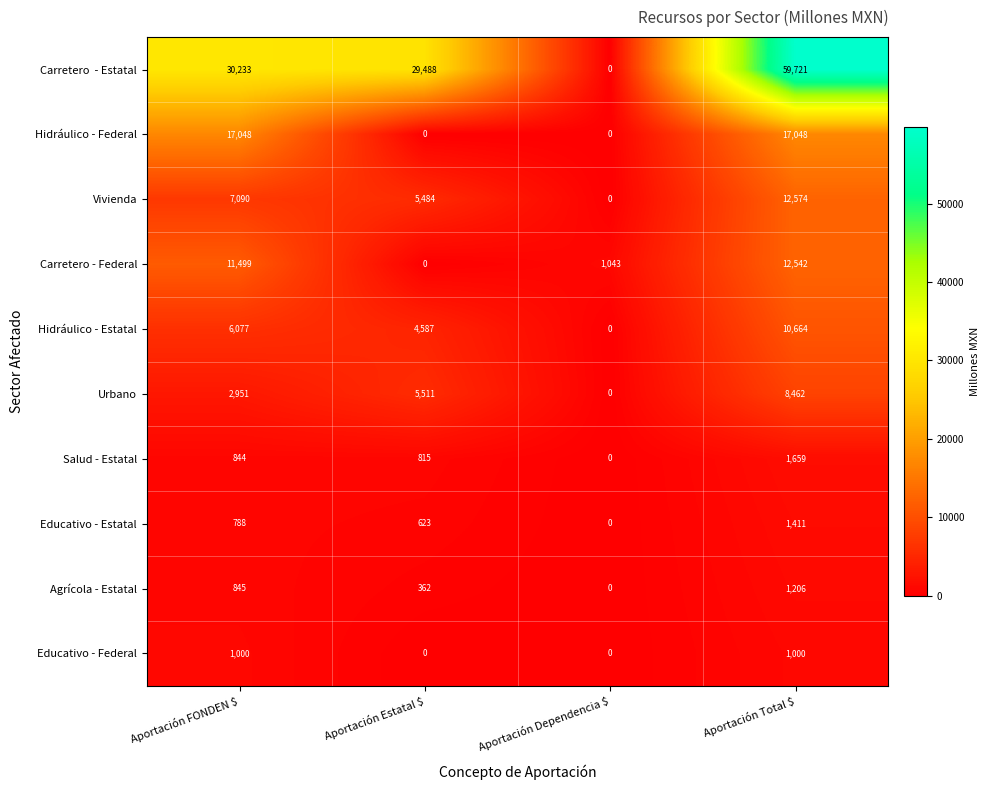

What is the difference between the highest and lowest values at Aportación Estatal $?

29488